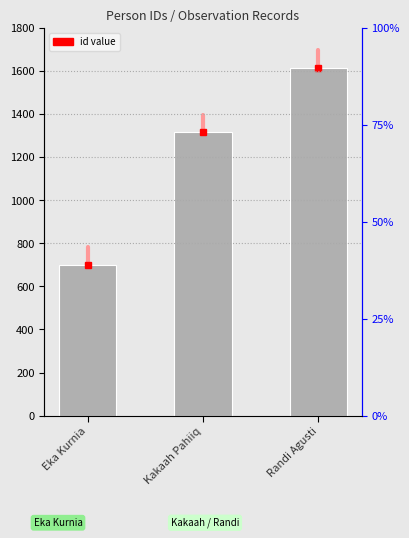

Reading right to left, what are all the values shown in this chart?

1616	1317	701